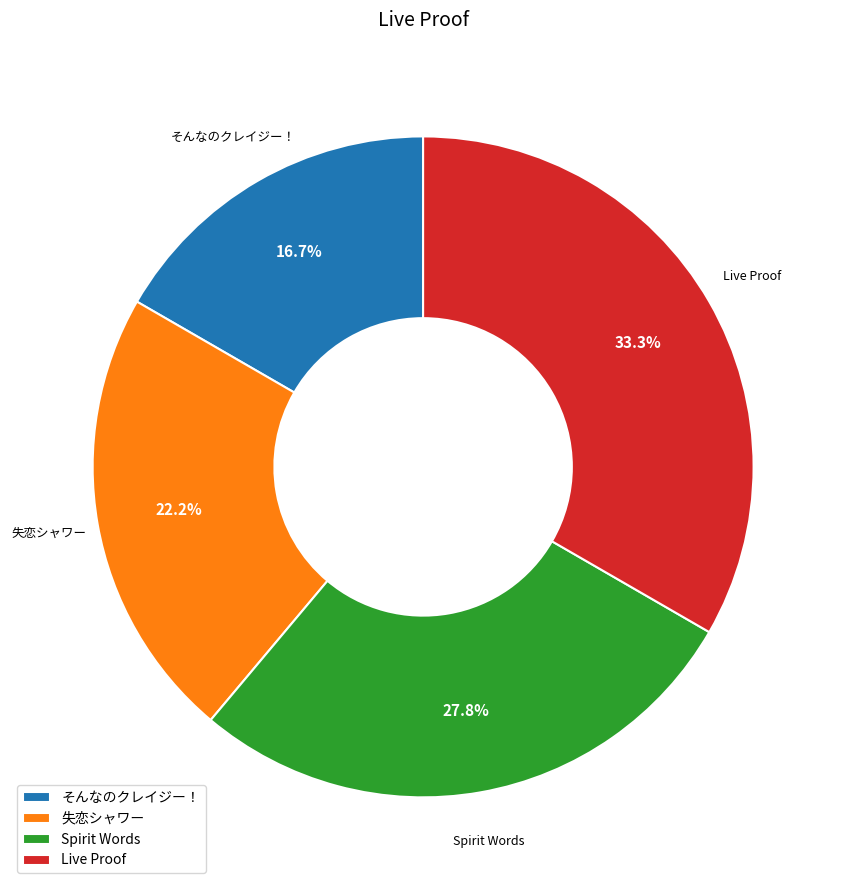

Which category has the biggest portion of the pie?

Live Proof